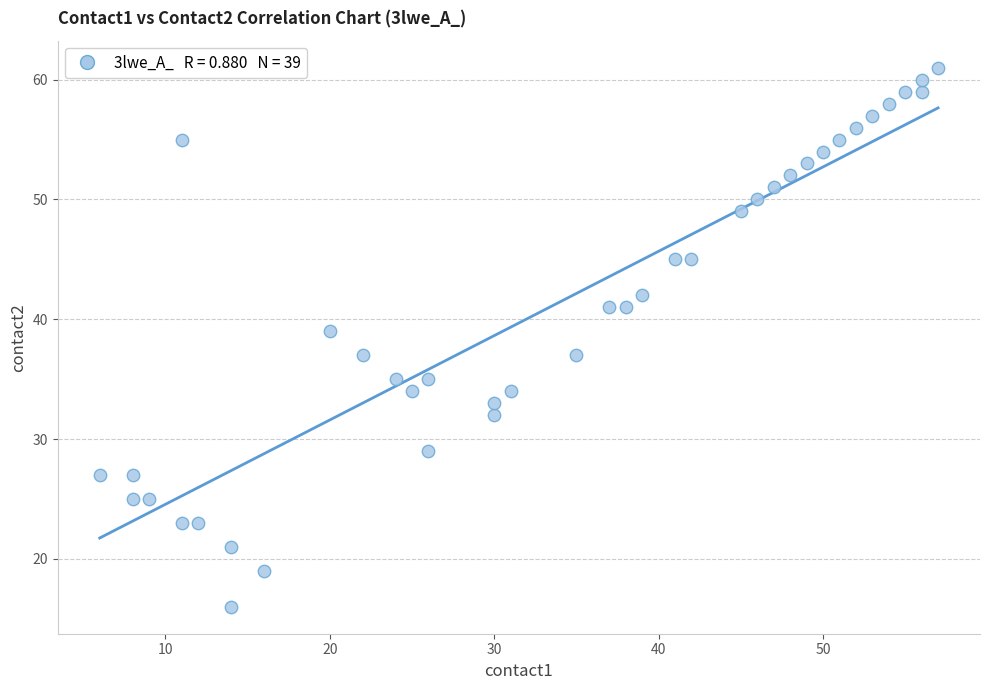

What is the range of X values (max minus min)?

51